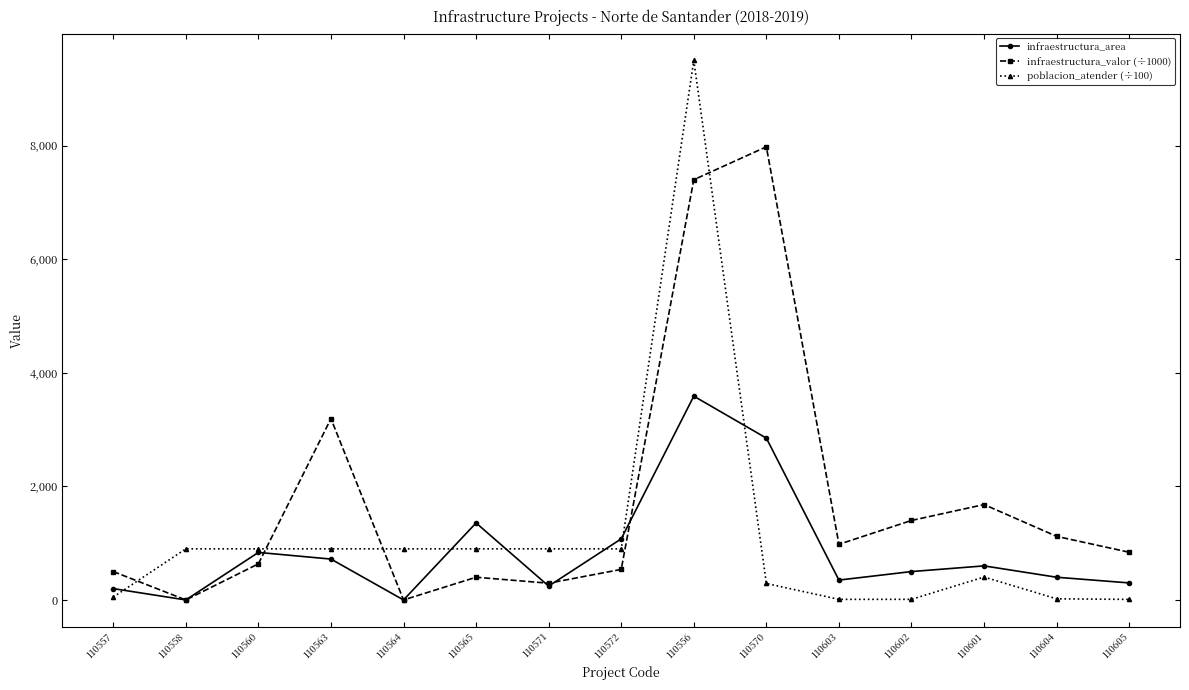

Where does the infraestructura_valor (÷1000) series first go above 840?

110563